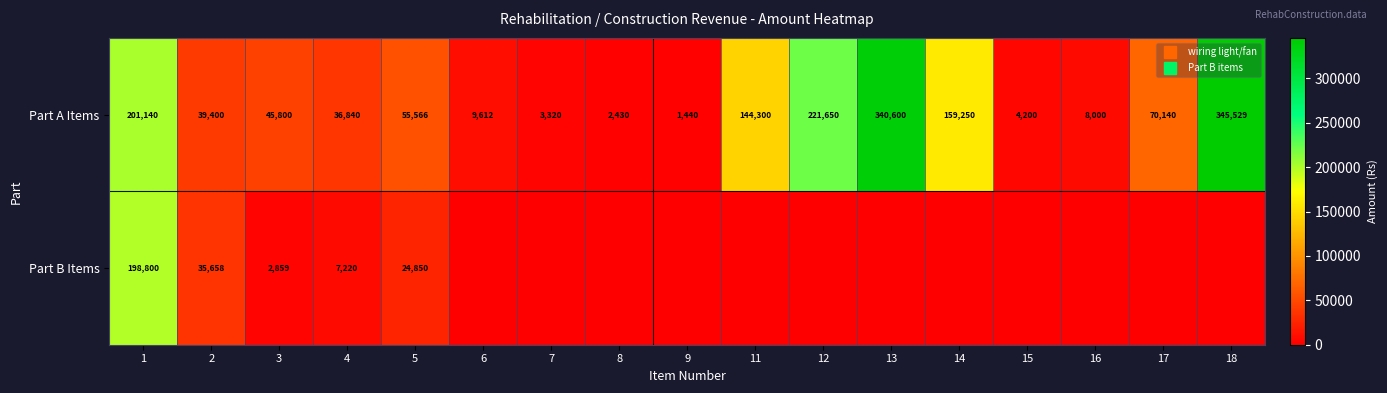

At which label is Part A Items closest to 173484?

14